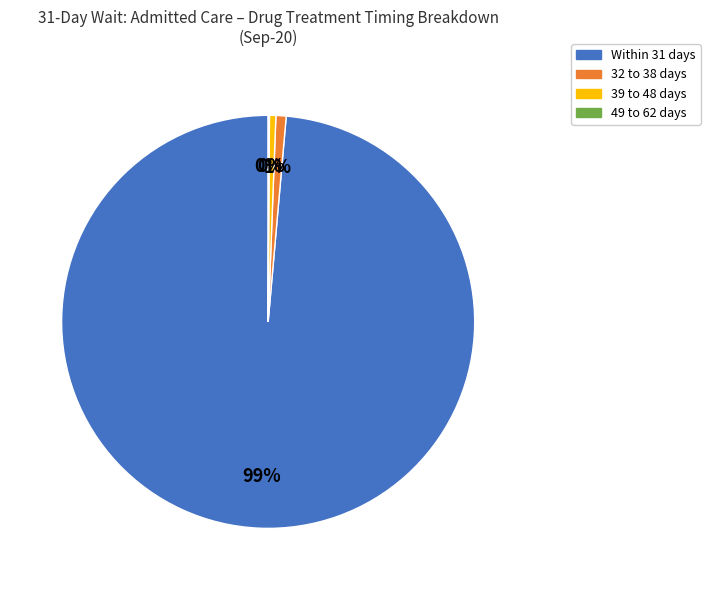

Is there any slice that represents more than half of the pie?

Yes